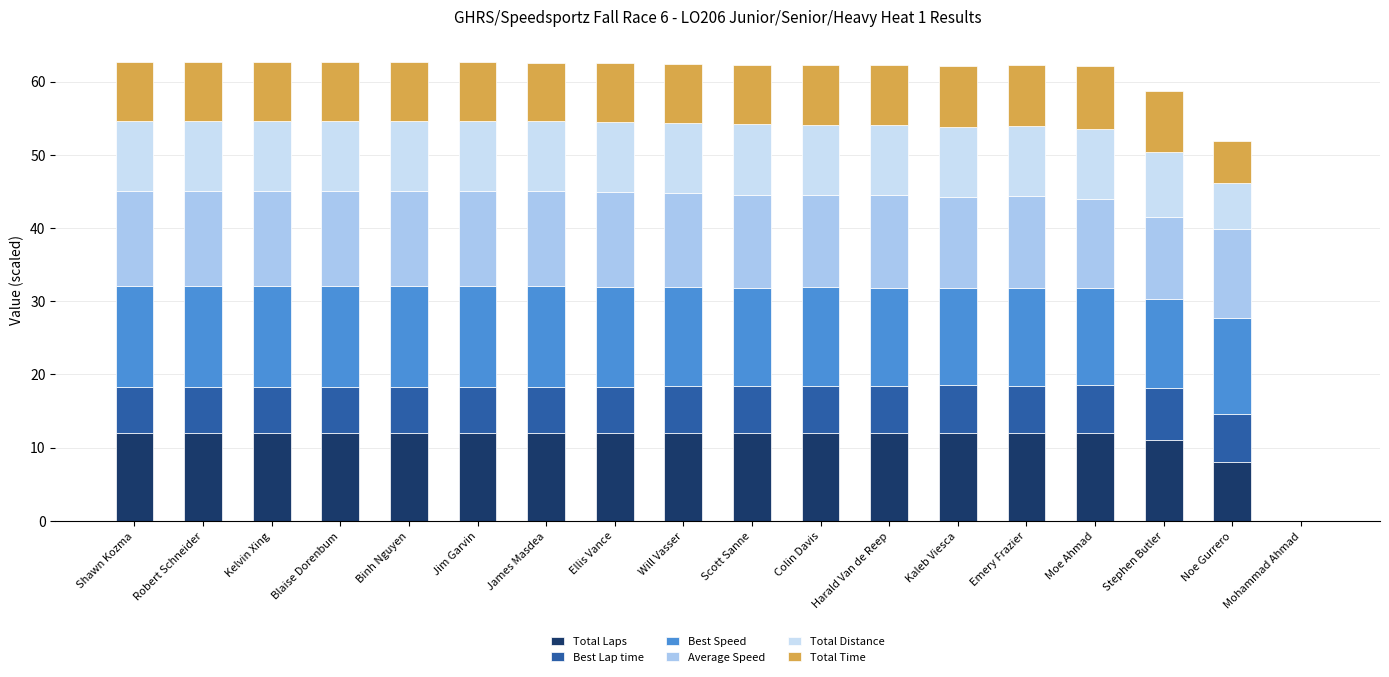

What is the label of the 2nd bar from the right?

Noe Gurrero